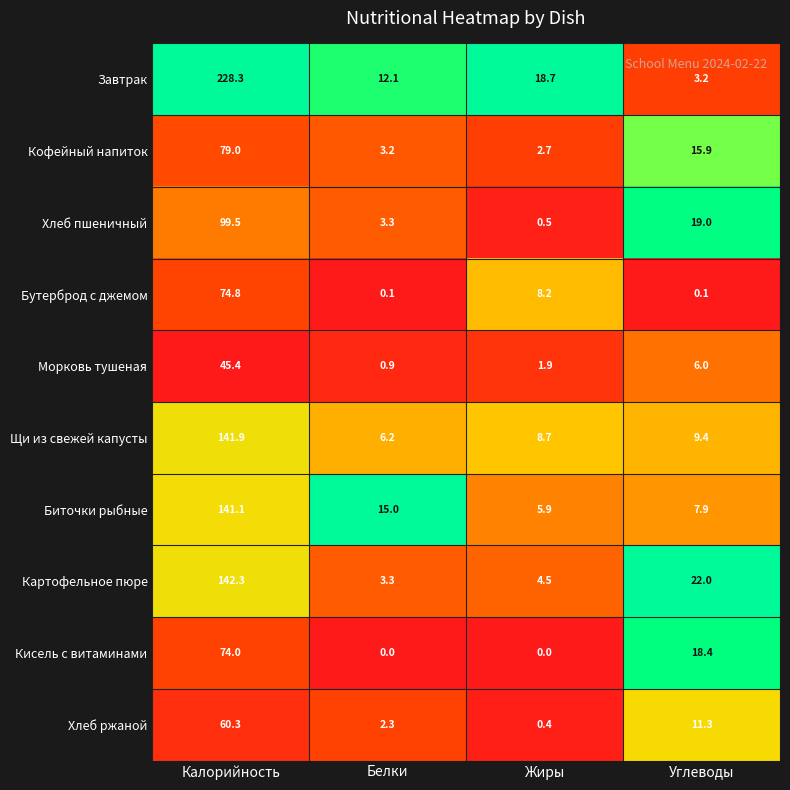

Which series changed the most between Калорийность and Углеводы?

Завтрак